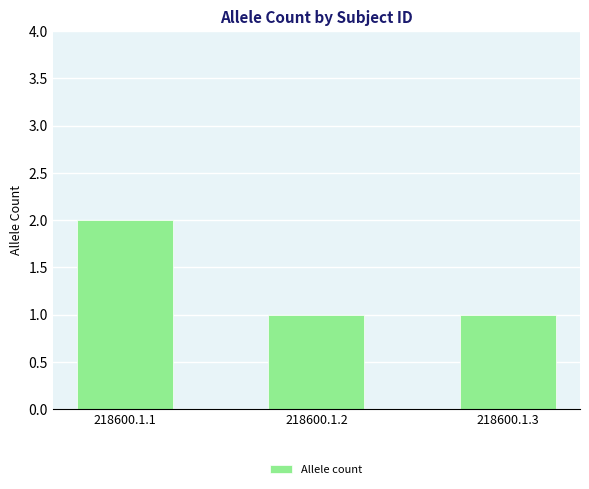

Which category has the highest value across all series?

218600.1.1